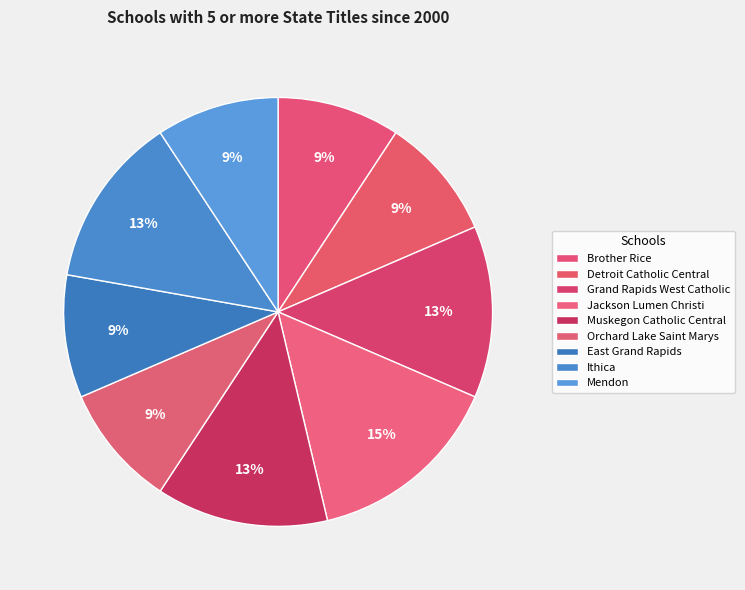

Which slice is the smallest?

Brother Rice